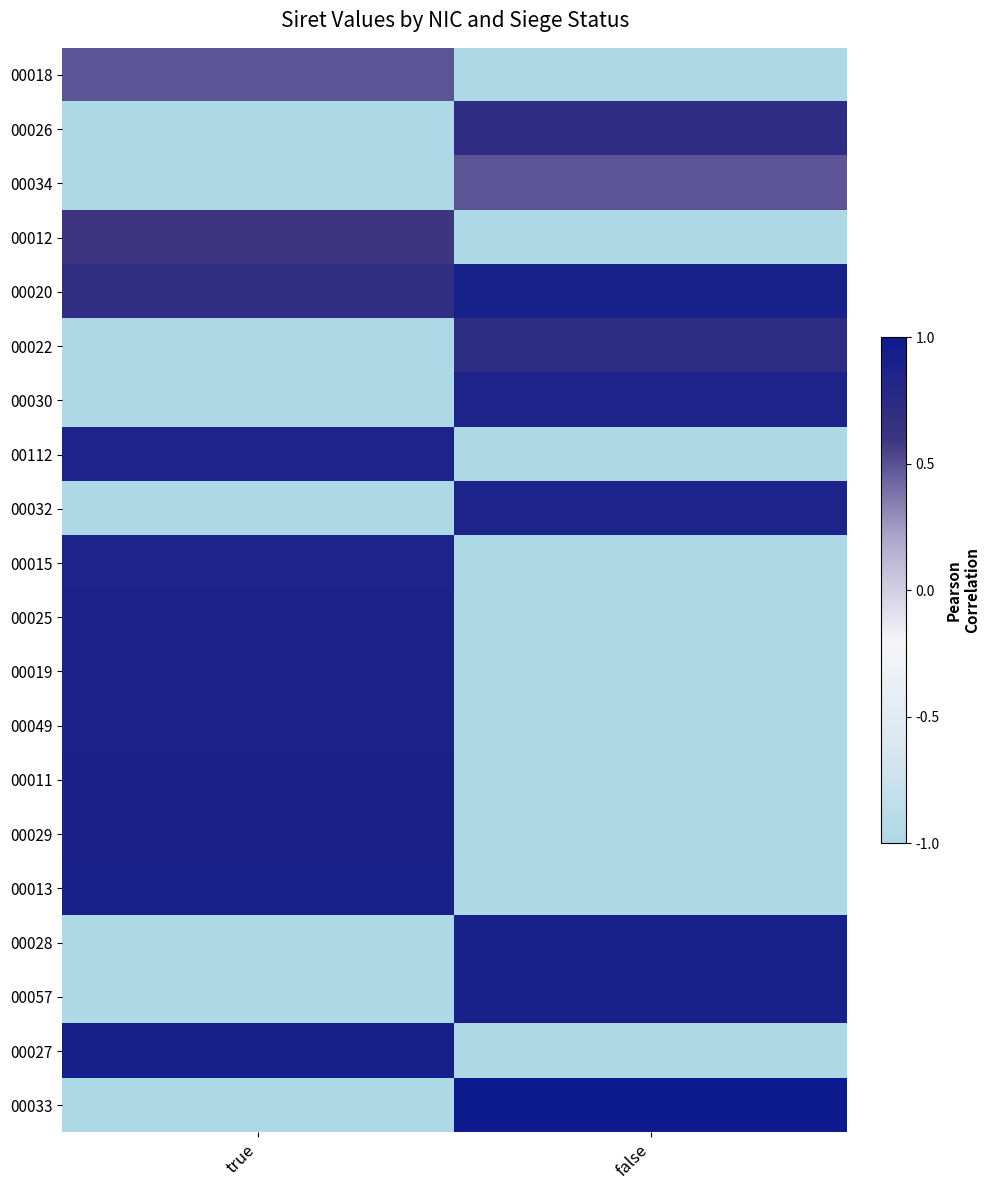

What is the maximum value shown in the chart?

1.0